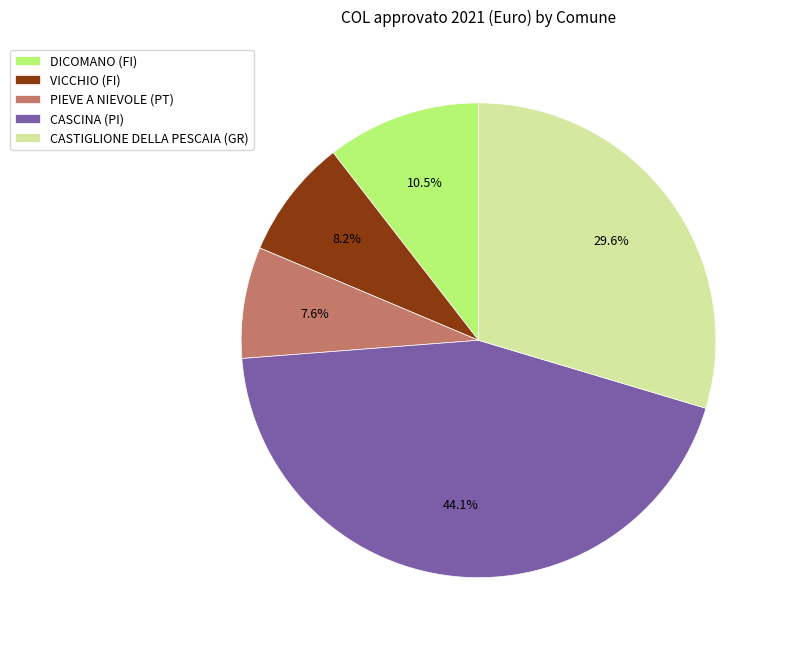

To the nearest percent, what is the combined percentage of CASCINA (PI) and CASTIGLIONE DELLA PESCAIA (GR)?

74%